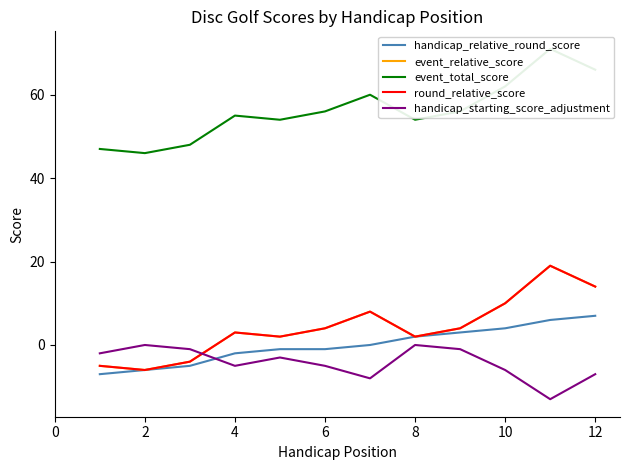

Is this an area chart (filled region under the line)?

No